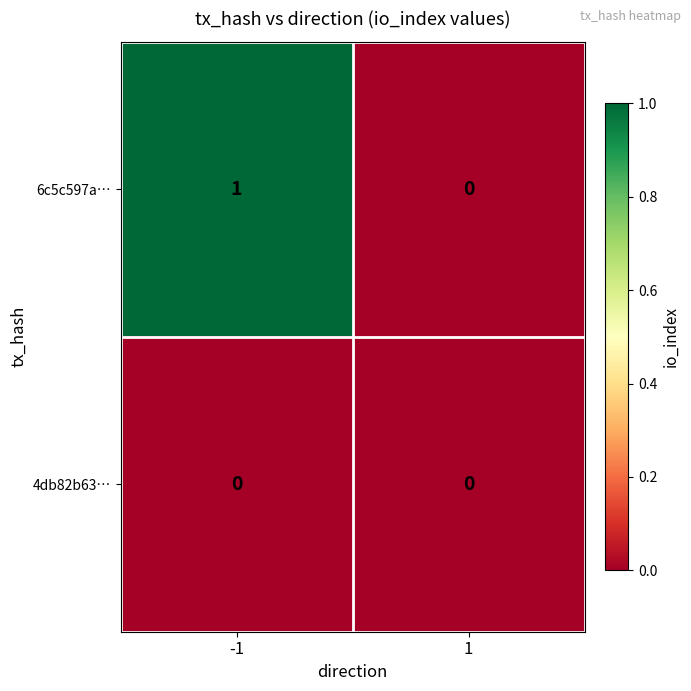

Reading left to right, list all the values displayed in this chart.

6c5c597a…: 1	0
4db82b63…: 0	0